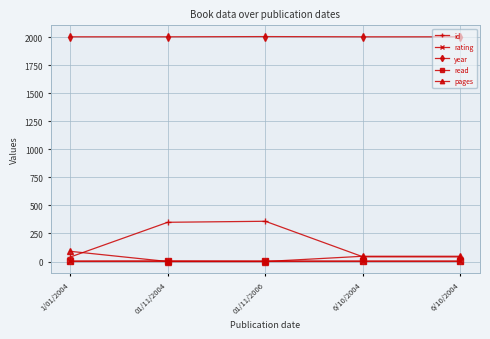

Reading right to left, transcribe all the data shown in this chart.

id: 6/10/2004=41	6/10/2004=42	01/11/2006=359	01/11/2004=350	1/01/2004=40
rating: 6/10/2004=5	6/10/2004=5	01/11/2006=5	01/11/2004=6	1/01/2004=5
year: 6/10/2004=2004	6/10/2004=2004	01/11/2006=2006	01/11/2004=2004	1/01/2004=2004
read: 6/10/2004=1	6/10/2004=1	01/11/2006=1	01/11/2004=1	1/01/2004=1
pages: 6/10/2004=47	6/10/2004=47	01/11/2006=0	01/11/2004=0	1/01/2004=91